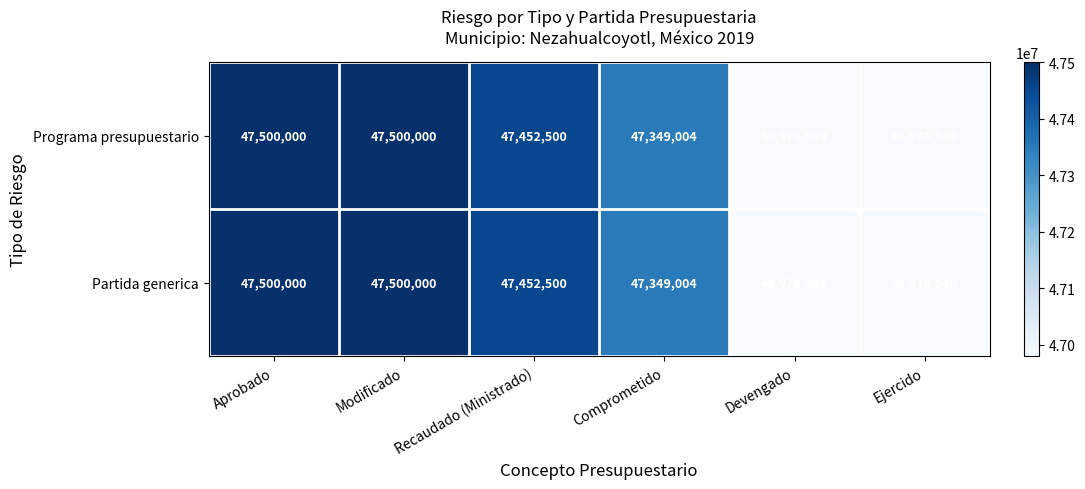

What is the average value of the Partida generica series?

47293234